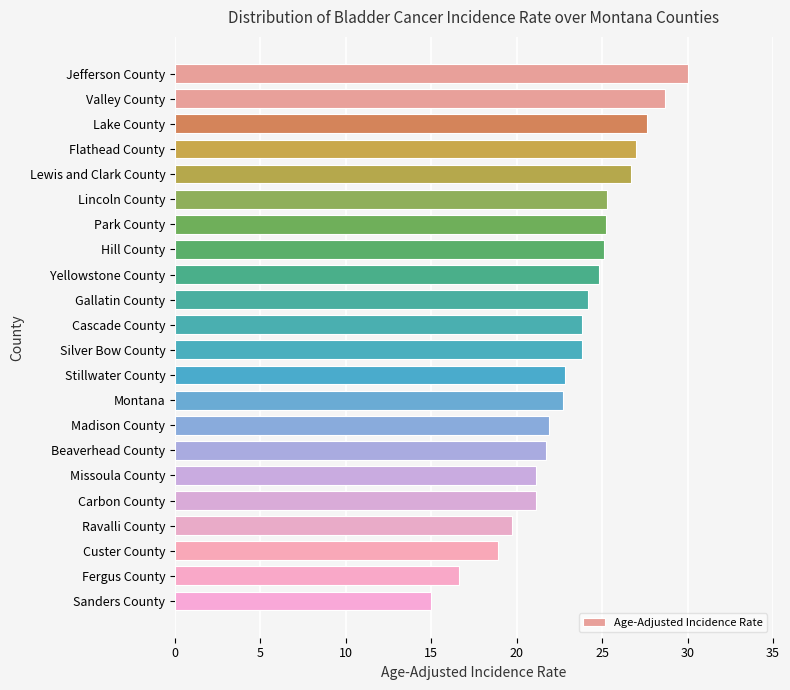

Does the chart contain any negative values?

No